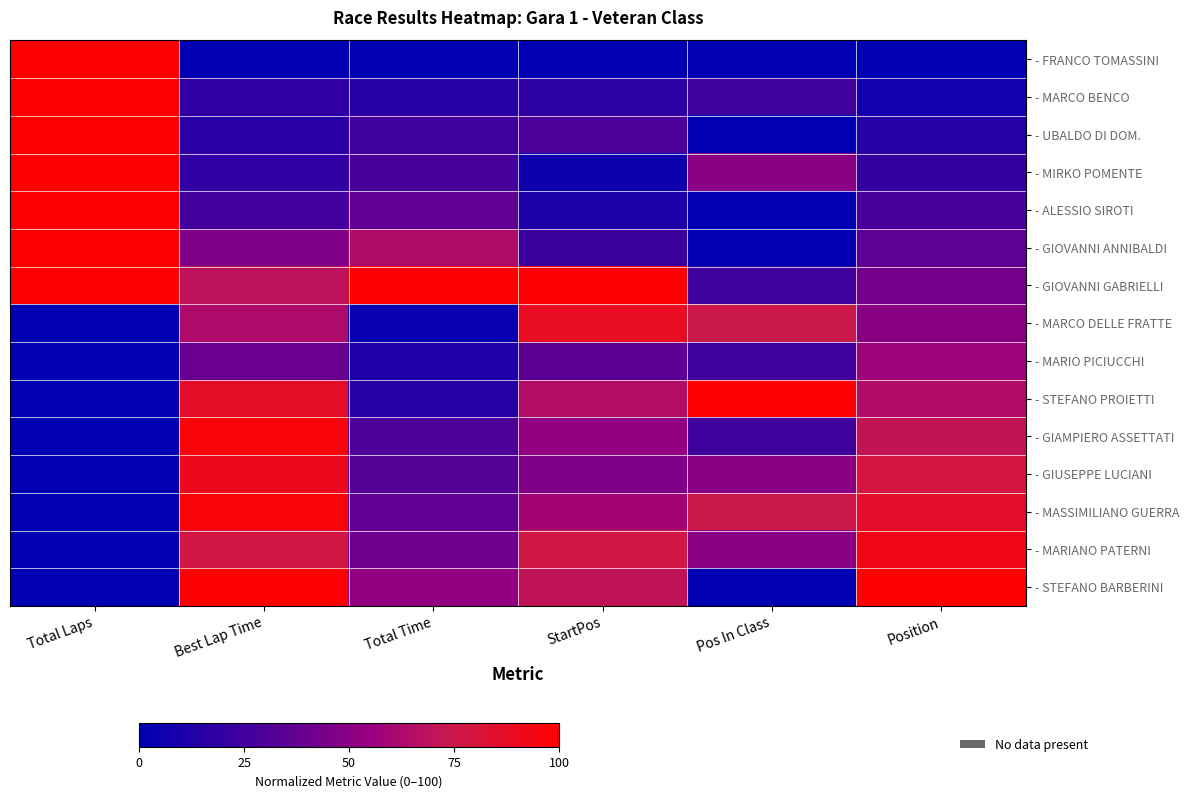

At which category is the sum across all series the highest?

Best Lap Time